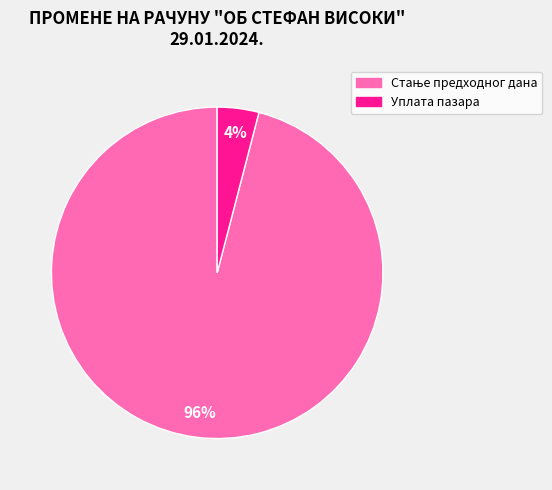

Which slice is the smallest?

Уплата пазара